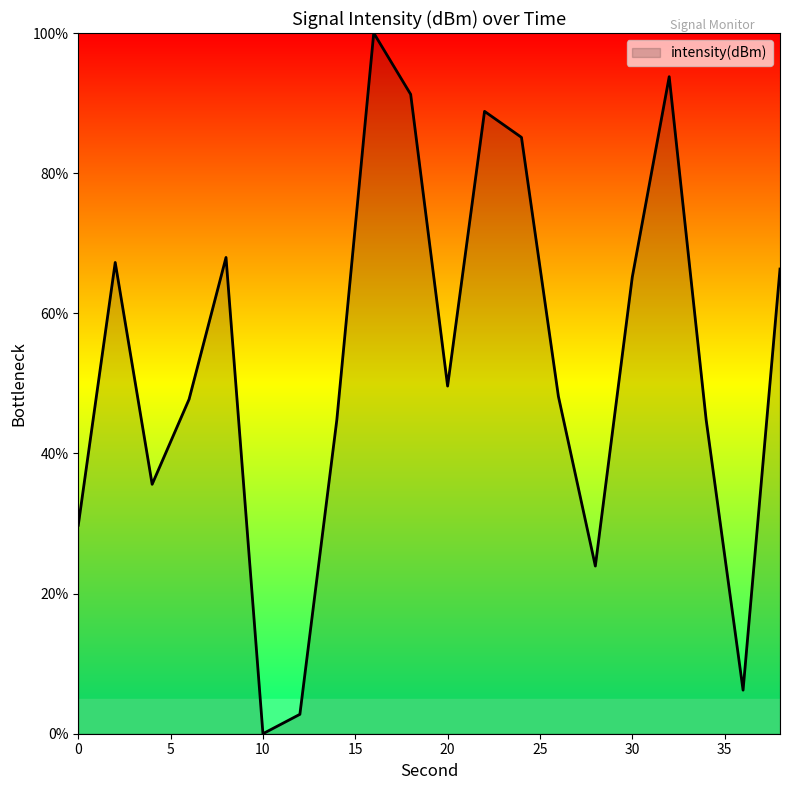

What is the greatest value displayed?

100.0